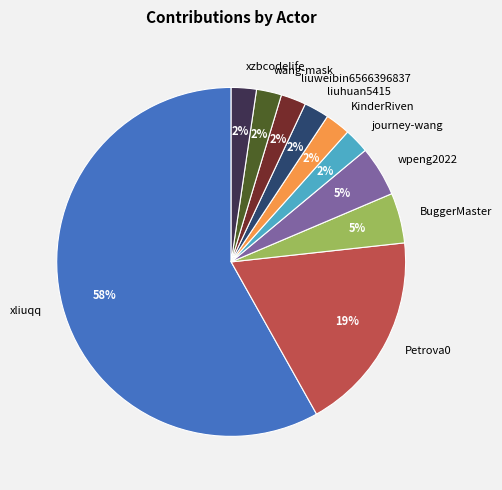

Which category accounts for the majority?

xliuqq